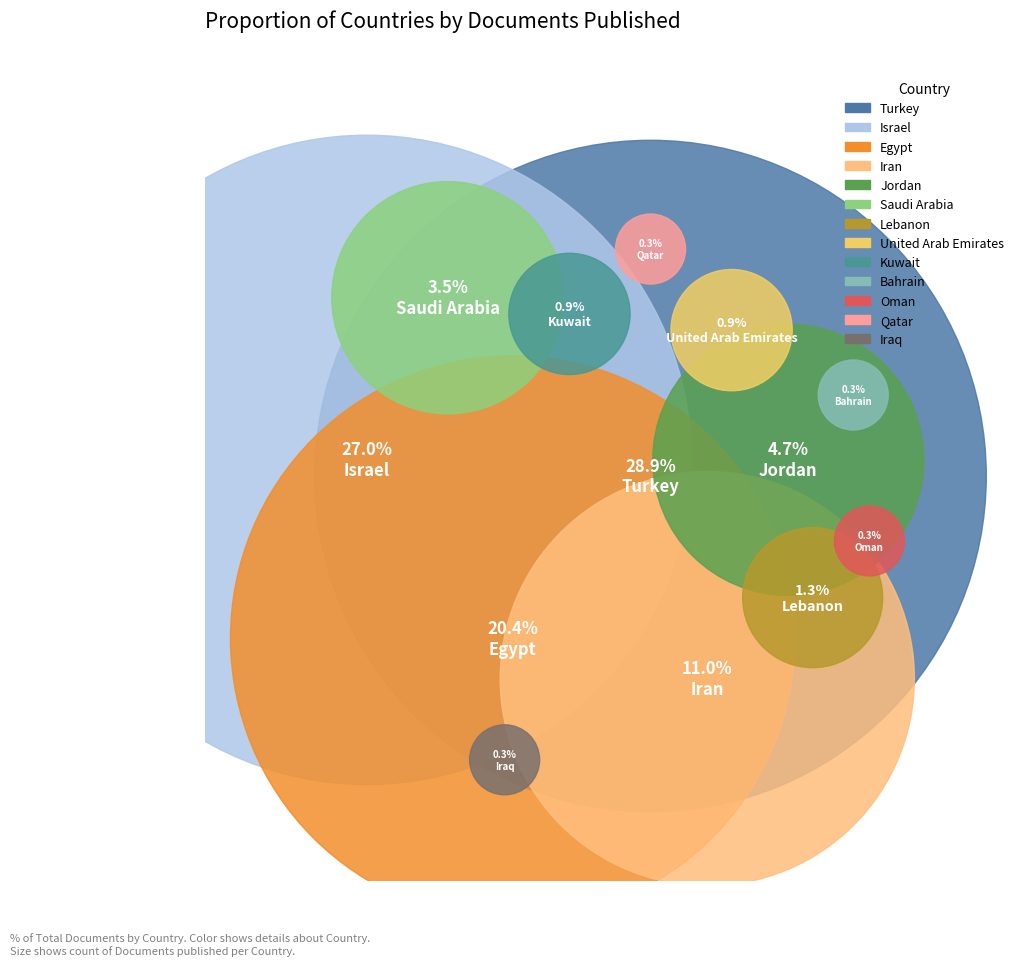

True or false: Lebanon accounts for 1% of the total.

True